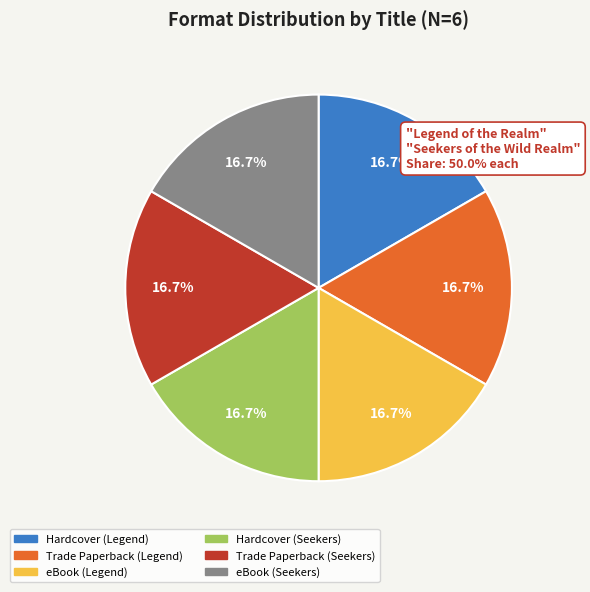

Is there a majority slice in this chart?

No